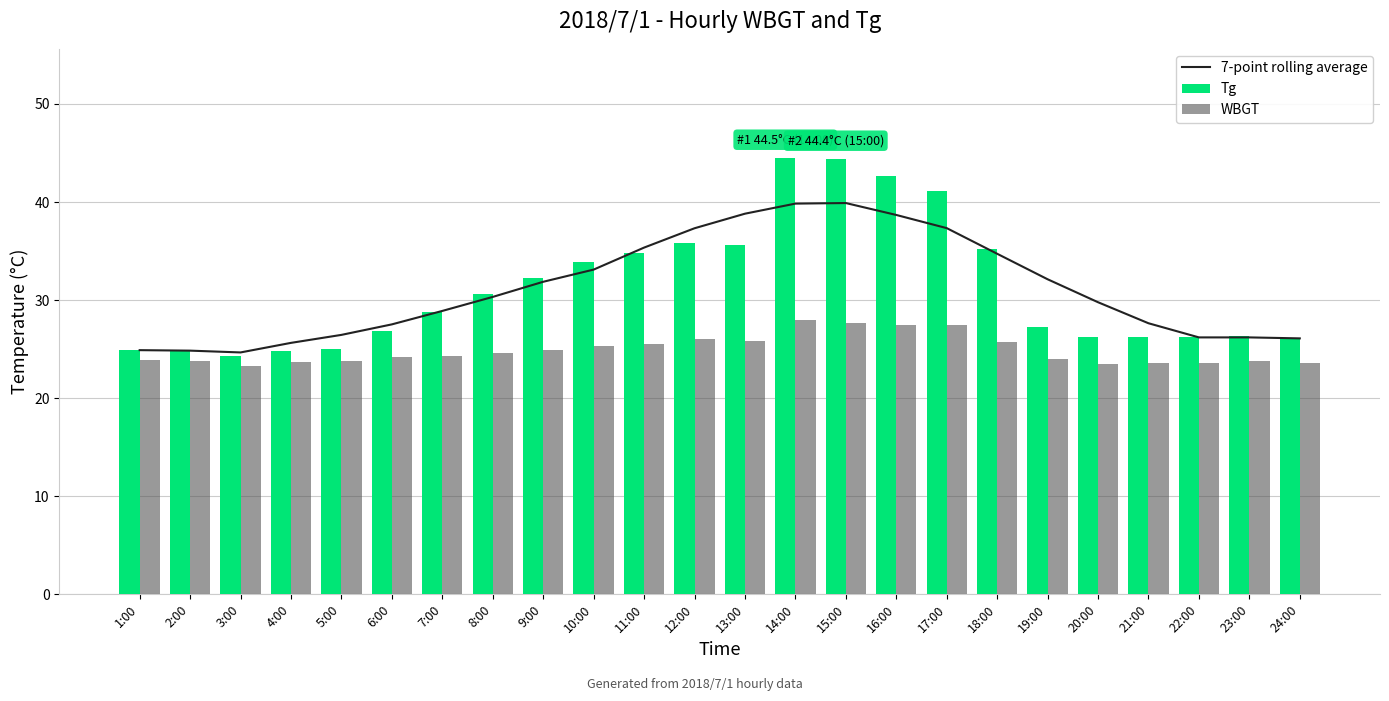

Reading left to right, extract all data points from this chart.

7-point rolling average: 1:00=24.9	2:00=24.9	3:00=24.7	4:00=25.6	5:00=26.5	6:00=27.5	7:00=28.9	8:00=30.3	9:00=31.9	10:00=33.1	11:00=35.4	12:00=37.3	13:00=38.8	14:00=39.8	15:00=39.9	16:00=38.7	17:00=37.3	18:00=34.7	19:00=32.1	20:00=29.8	21:00=27.6	22:00=26.2	23:00=26.2	24:00=26.1
Tg: 1:00=24.9	2:00=24.8	3:00=24.3	4:00=24.8	5:00=25.0	6:00=26.9	7:00=28.8	8:00=30.6	9:00=32.3	10:00=33.9	11:00=34.8	12:00=35.8	13:00=35.6	14:00=44.5	15:00=44.4	16:00=42.7	17:00=41.1	18:00=35.2	19:00=27.3	20:00=26.2	21:00=26.2	22:00=26.2	23:00=26.3	24:00=26.1
WBGT: 1:00=23.9	2:00=23.8	3:00=23.3	4:00=23.7	5:00=23.8	6:00=24.2	7:00=24.3	8:00=24.6	9:00=24.9	10:00=25.3	11:00=25.5	12:00=26.0	13:00=25.8	14:00=28.0	15:00=27.7	16:00=27.5	17:00=27.5	18:00=25.7	19:00=24.0	20:00=23.5	21:00=23.6	22:00=23.6	23:00=23.8	24:00=23.6